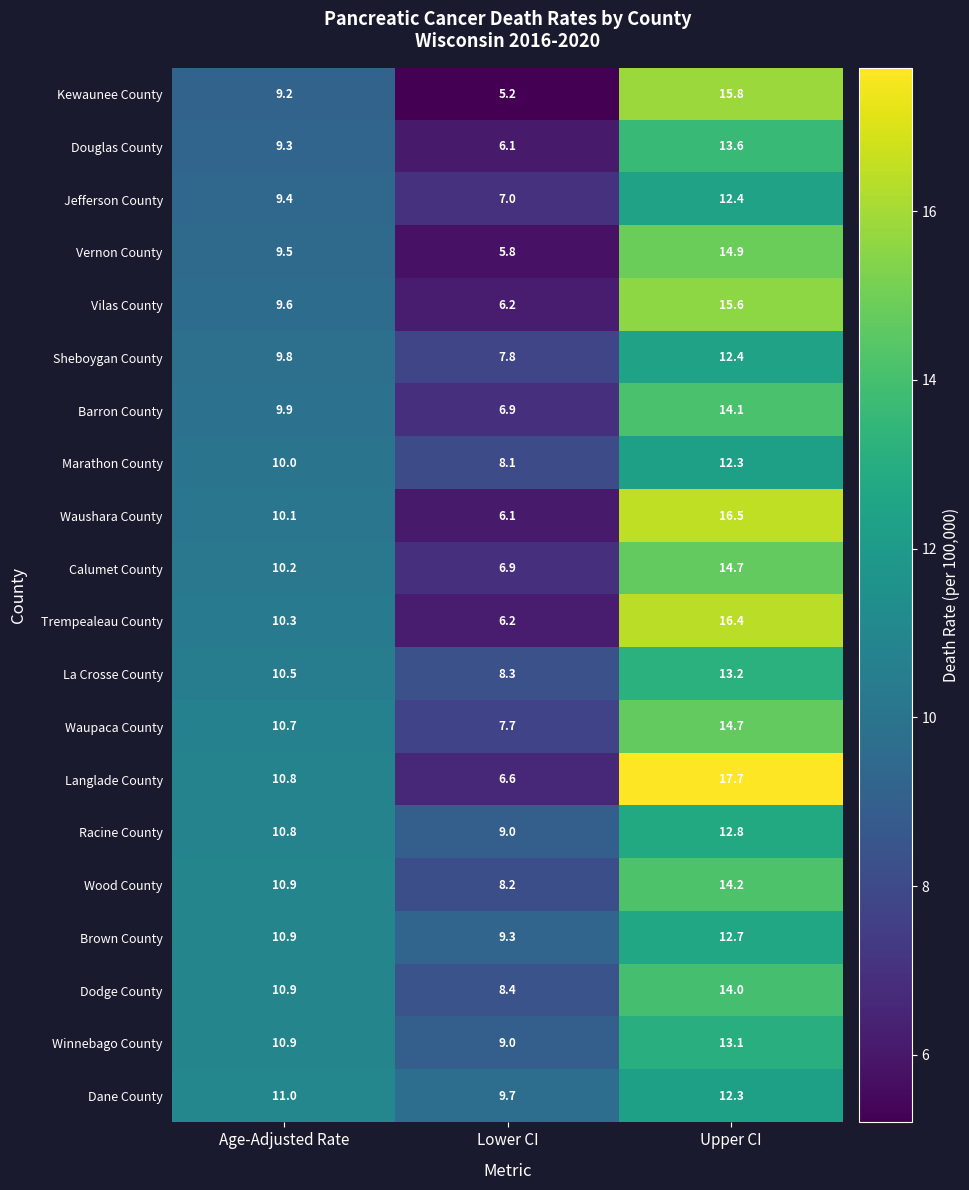

At how many categories does at least one series exceed 15?

1